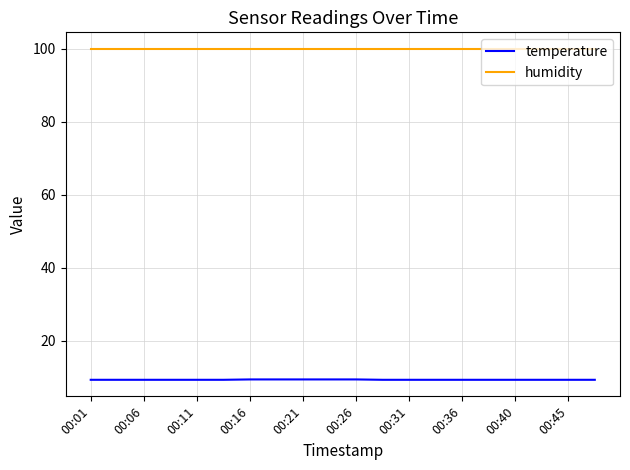

What is the maximum value shown in the chart?

99.9